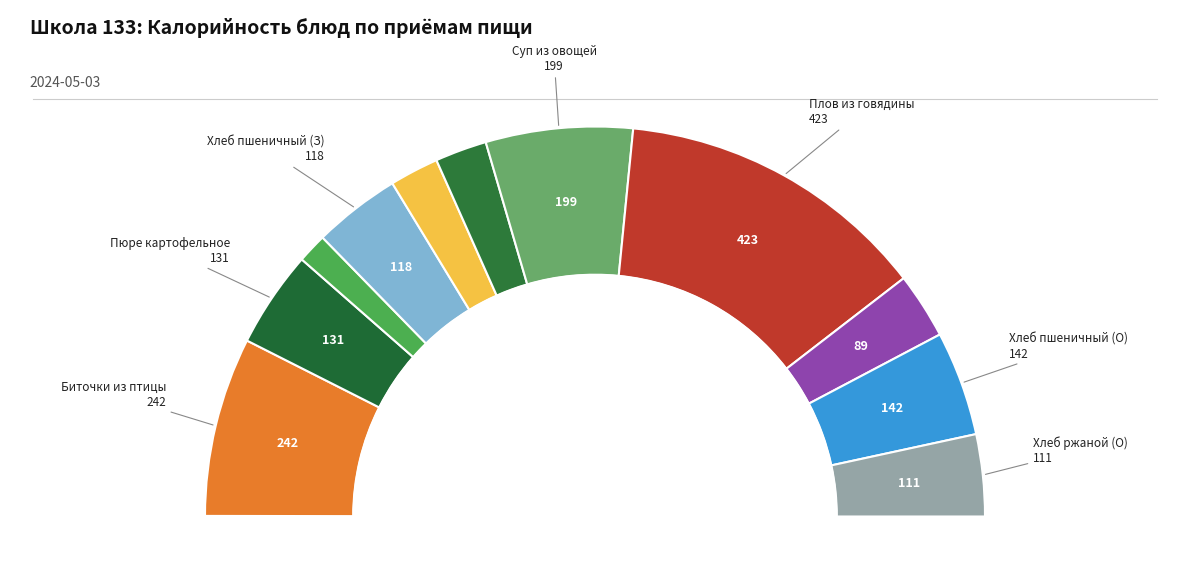

Does Компот из смеси сухофруктов represent more than half of the total?

No